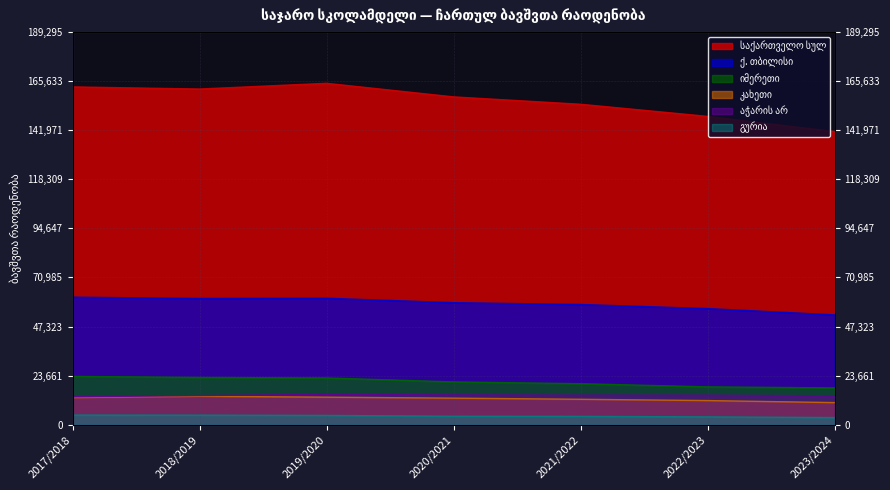

What is the label of the 5th point from the left?

2021/2022